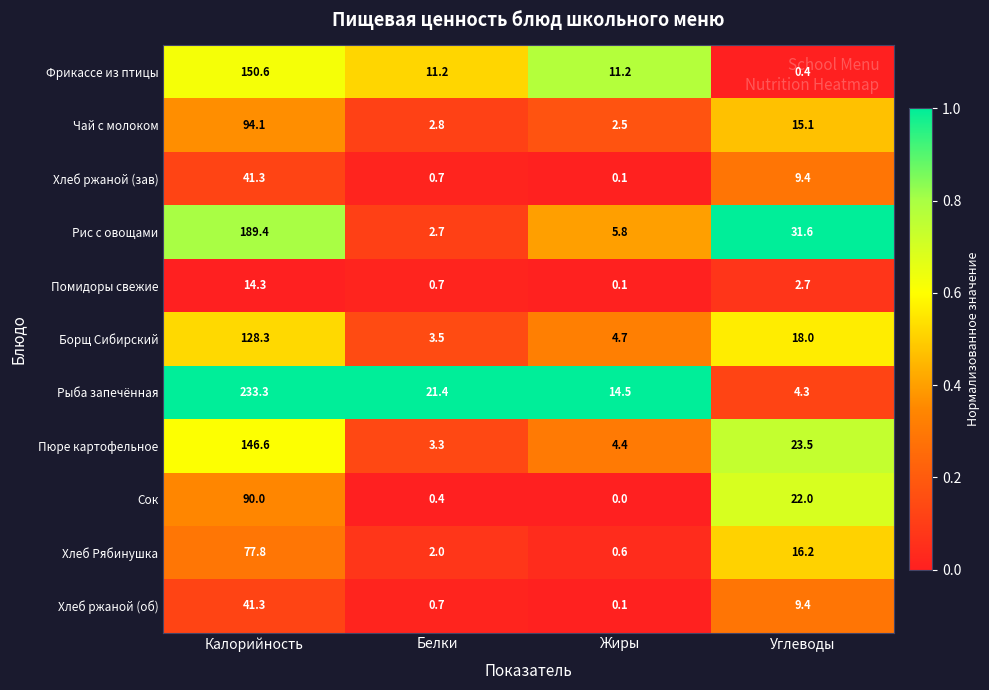

Is it true that Рыба запечённая equals 328.7 at Калорийность?

False